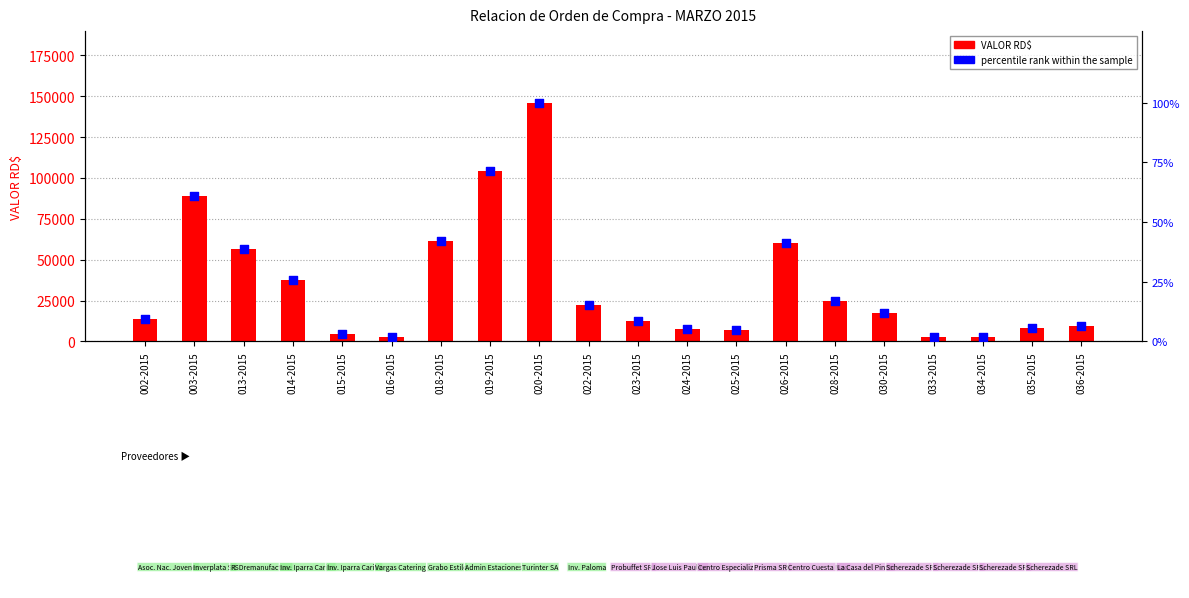

Which series has the largest total across all categories?

VALOR RD$